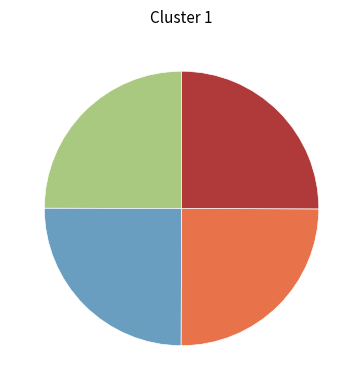

Is there any slice that represents more than half of the pie?

No